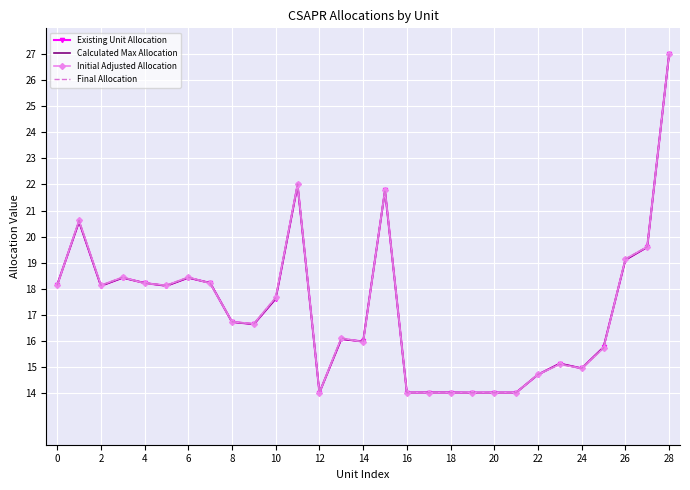

What is the maximum value shown in the chart?

27.0